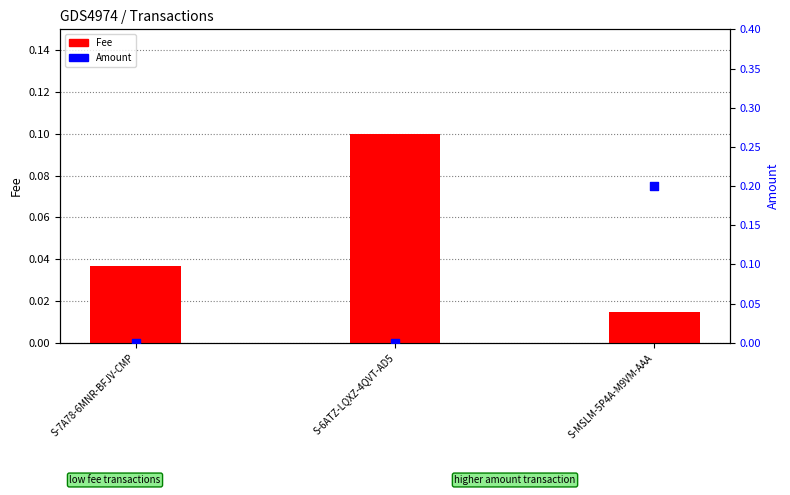

Is the value of Fee at S-7A78-6MNR-BFJV-CMP greater than the value of Amount at S-MSLM-5P4A-M9VM-AAA?

No